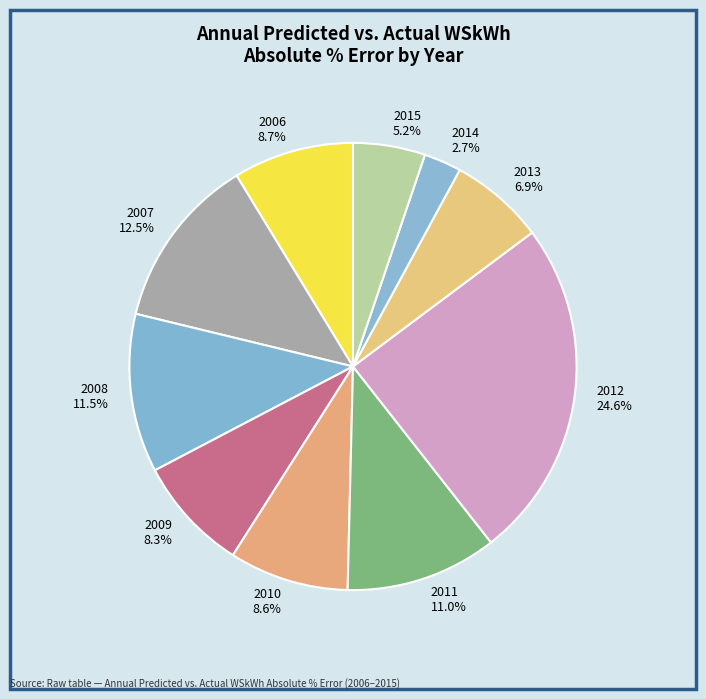

Which slice is the largest?

2012